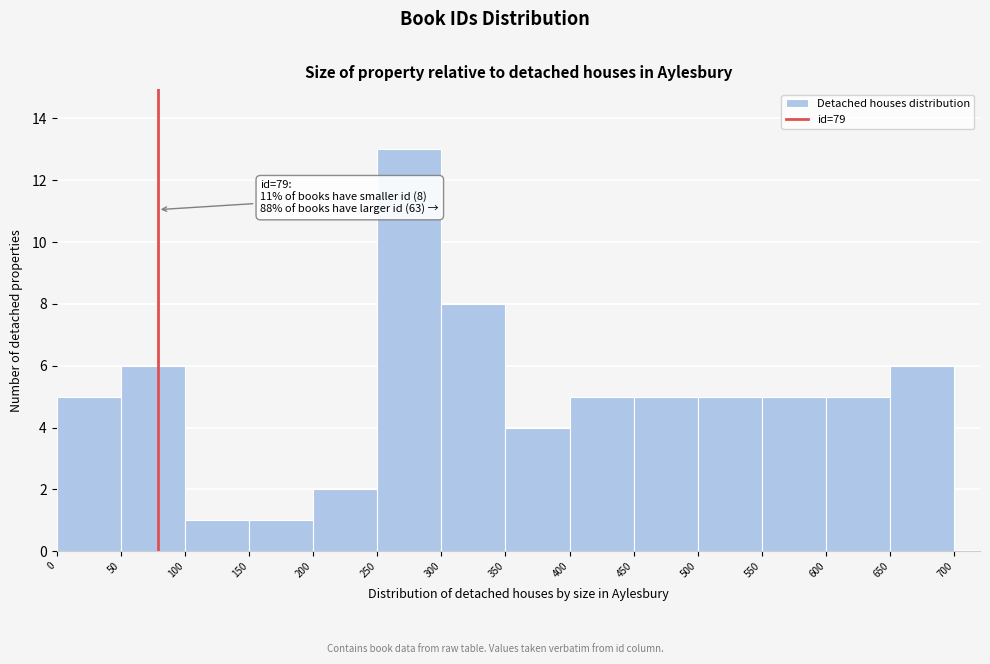

Which range on the x-axis has the tallest bar?

250 to 300